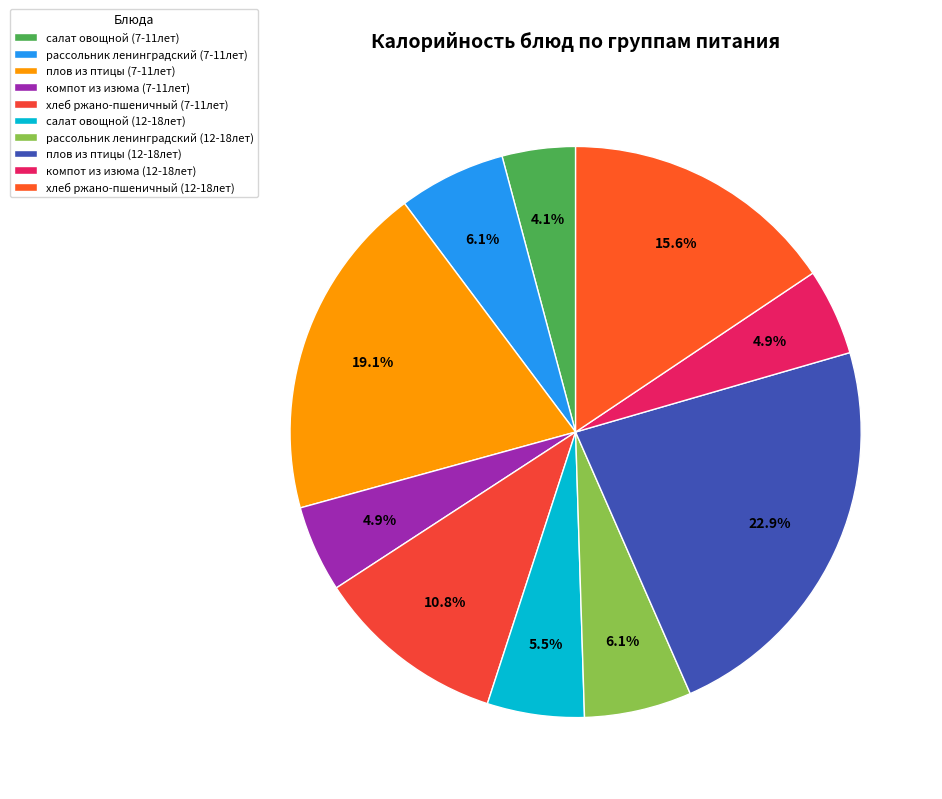

True or false: плов из птицы (7-11лет) accounts for 12% of the total.

False